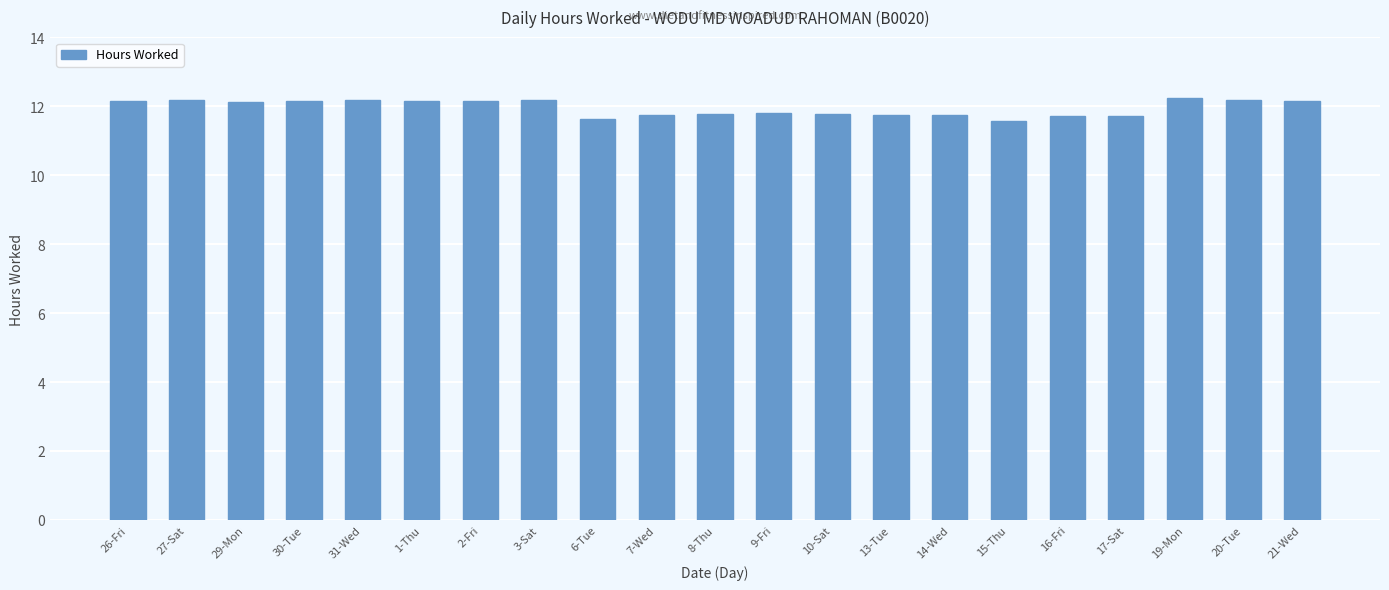

What is the difference between the maximum and minimum values?

0.7